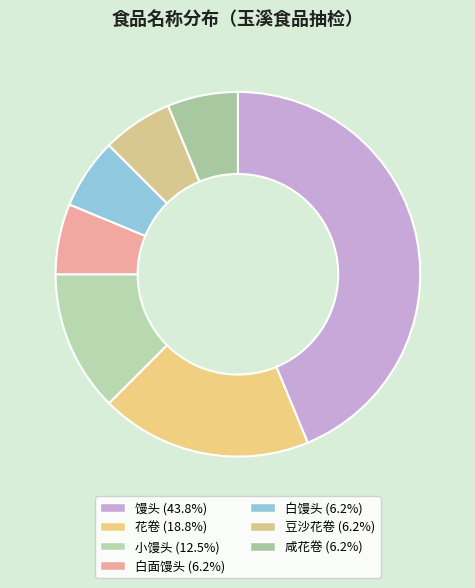

Combined, what portion of the pie is 小馒头 and 白馒头?

18.8%